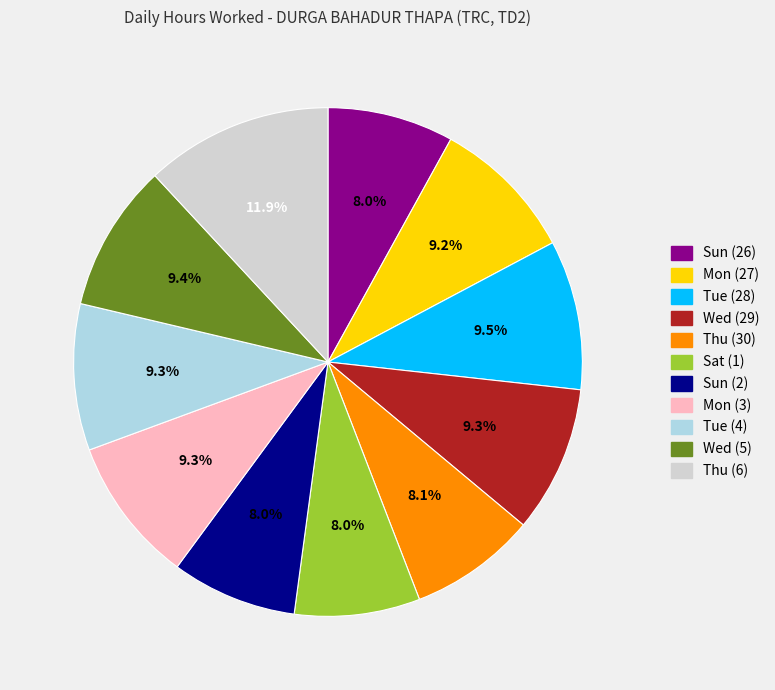

What is the largest slice in the pie chart?

Thu (6)